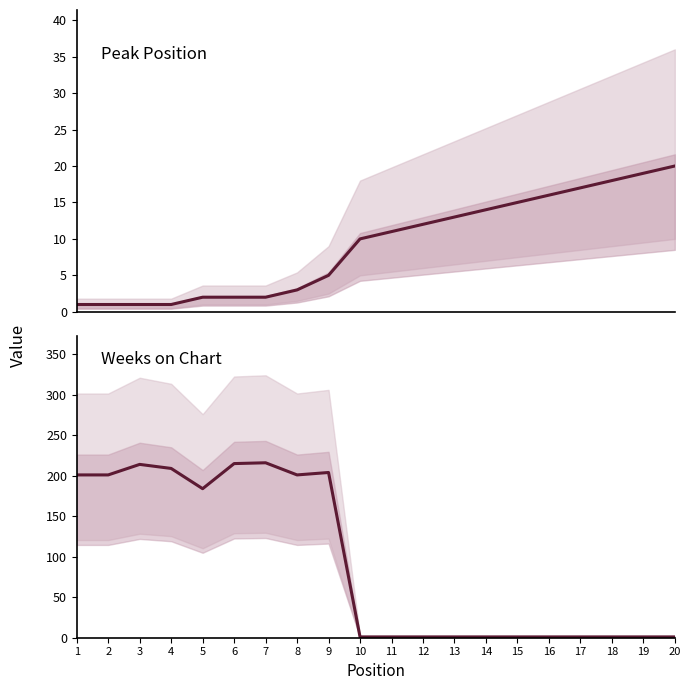

Reading right to left, transcribe all the data shown in this chart.

Peak Position: 20=20	19=19	18=18	17=17	16=16	15=15	14=14	13=13	12=12	11=11	10=10	9=5	8=3	7=2	6=2	5=2	4=1	3=1	2=1	1=1
Weeks on Chart: 20=1	19=1	18=1	17=1	16=1	15=1	14=1	13=1	12=1	11=1	10=1	9=204	8=201	7=216	6=215	5=184	4=209	3=214	2=201	1=201